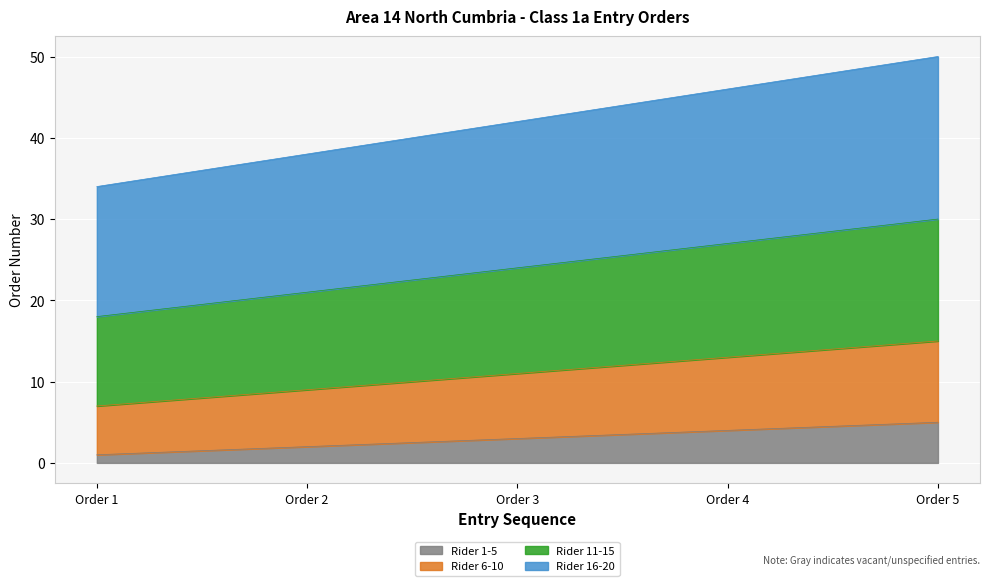

True or false: Rider 6-10 and Rider 1-5 intersect in this chart.

False